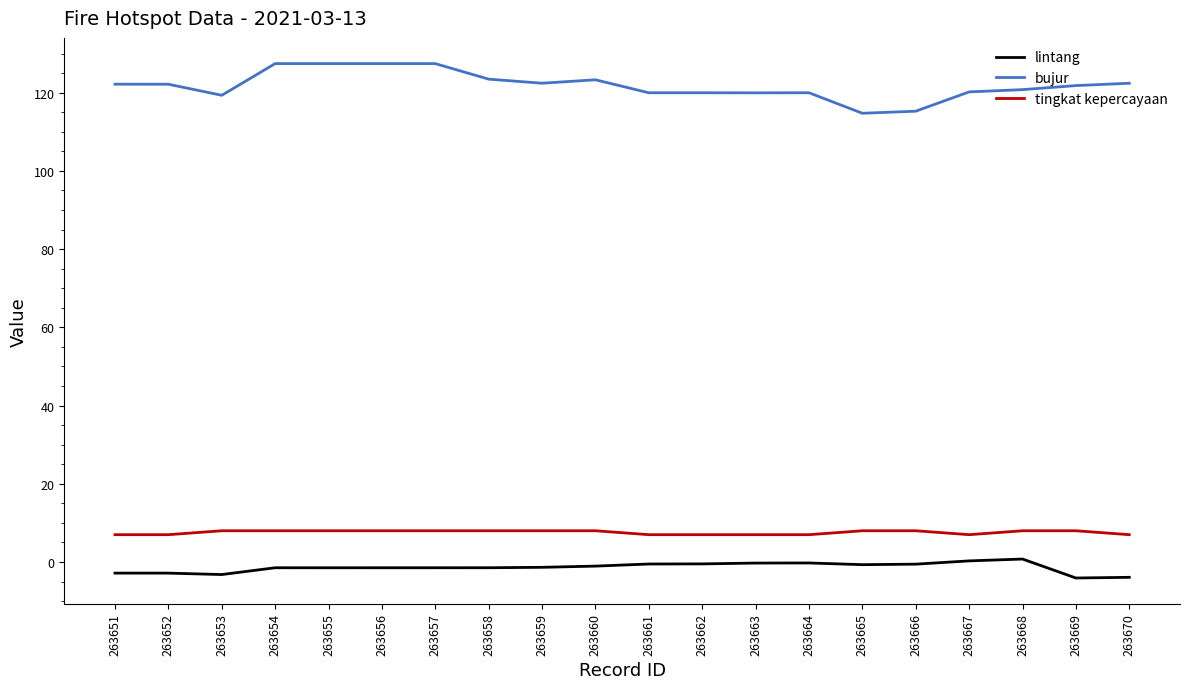

How many lines are shown in the chart?

3